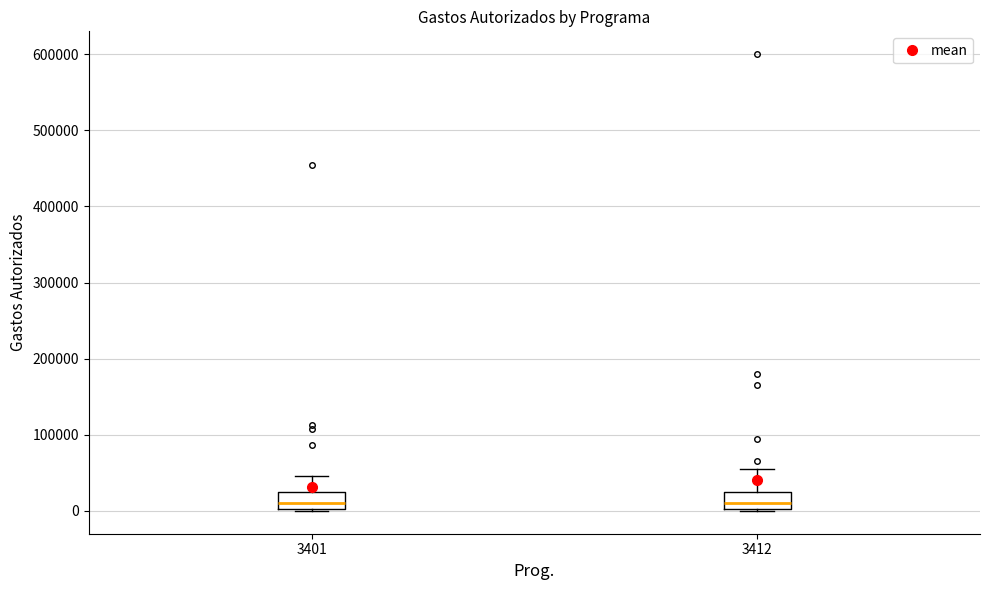

Reading left to right, read every box against the y-axis: the position of its median line, the range the box covers, and the ends of its whiskers. The values are not printed on the chart, so give them approximately, as read against the axis.

3401: median 10000, box 0 to 30000, whiskers 0 to 50000
3412: median 10000, box 0 to 30000, whiskers 0 to 60000